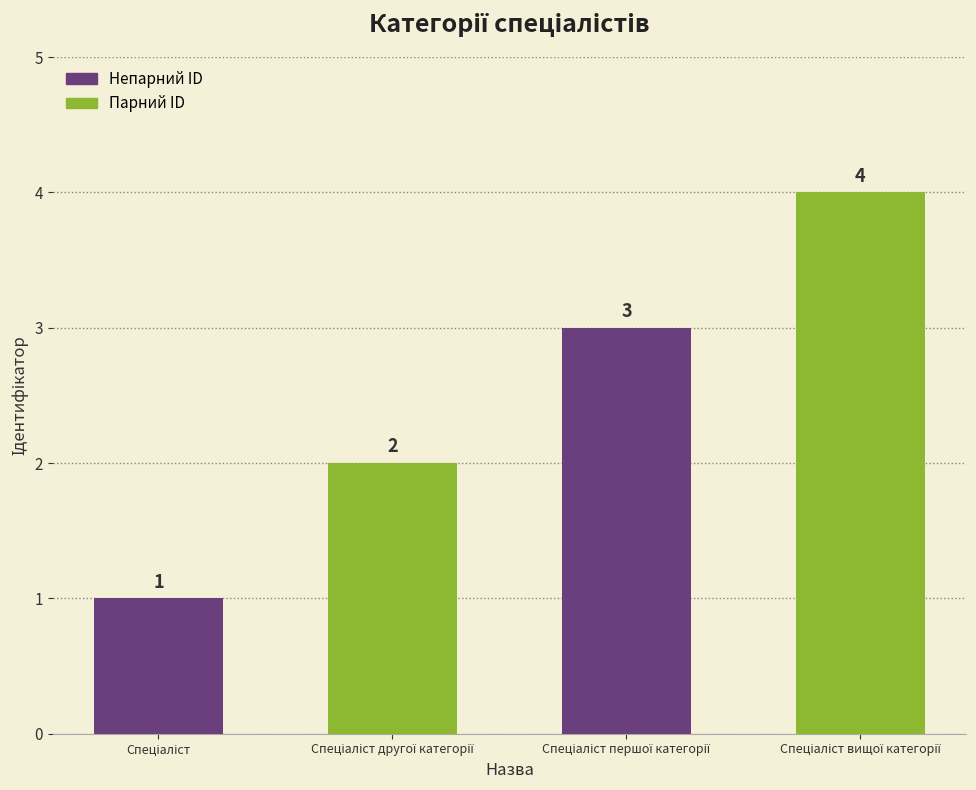

Does the chart contain stacked bars?

No